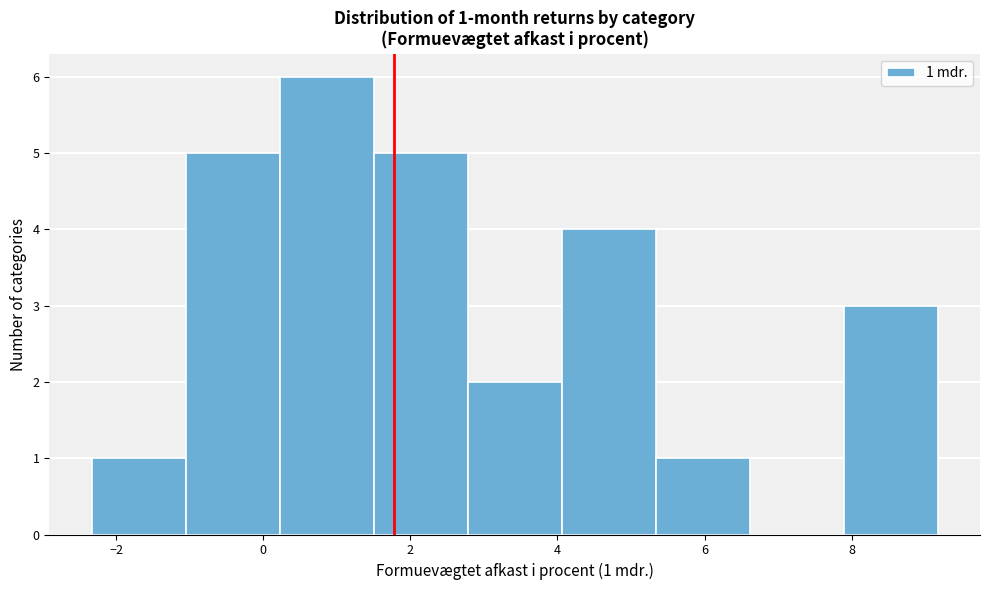

Which range on the x-axis has the tallest bar?

0.2 to 1.6